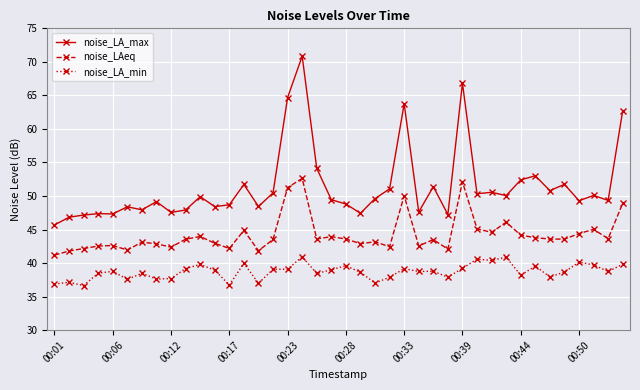

What is the minimum value for noise_LAeq?

41.2